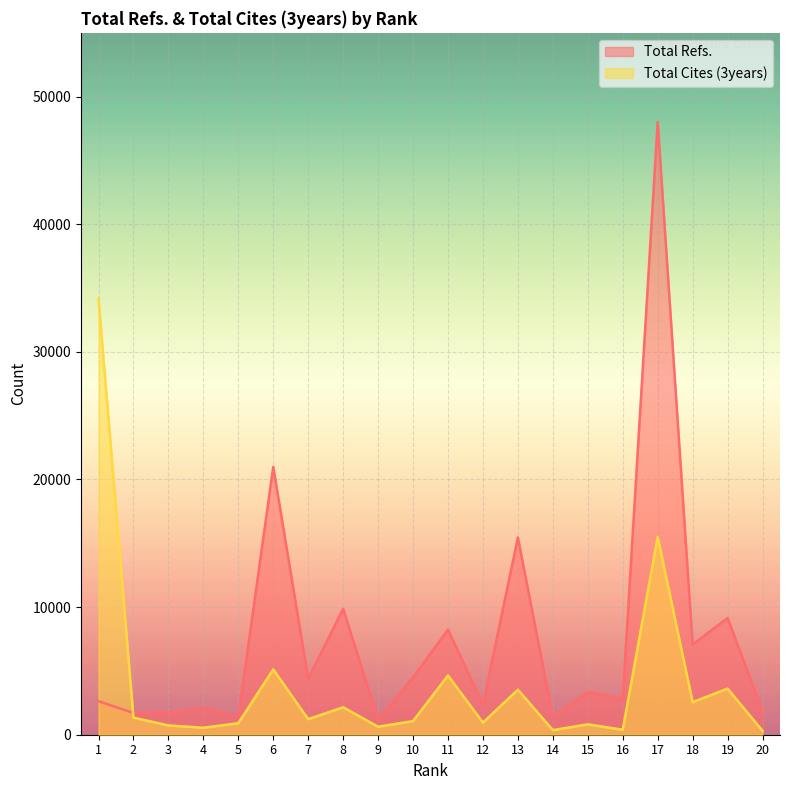

What is the sum of all Total Cites (3years) values?

80558